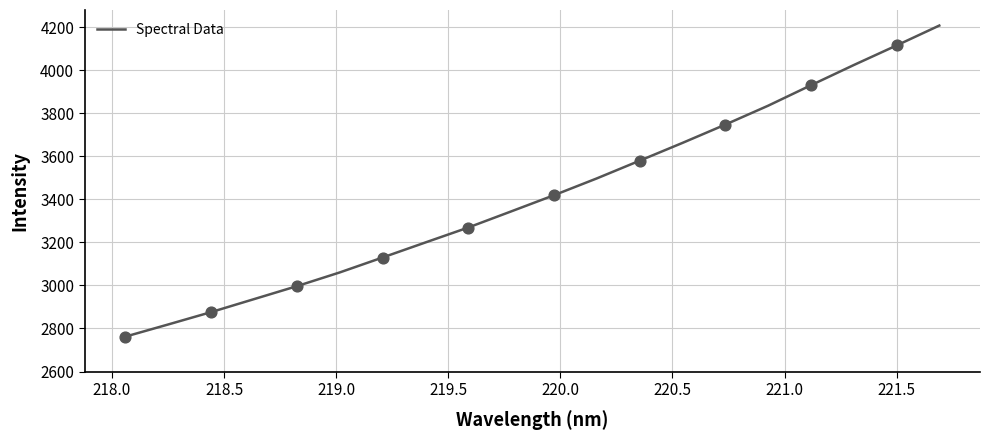

What is the difference between the maximum and minimum values?

1445.0